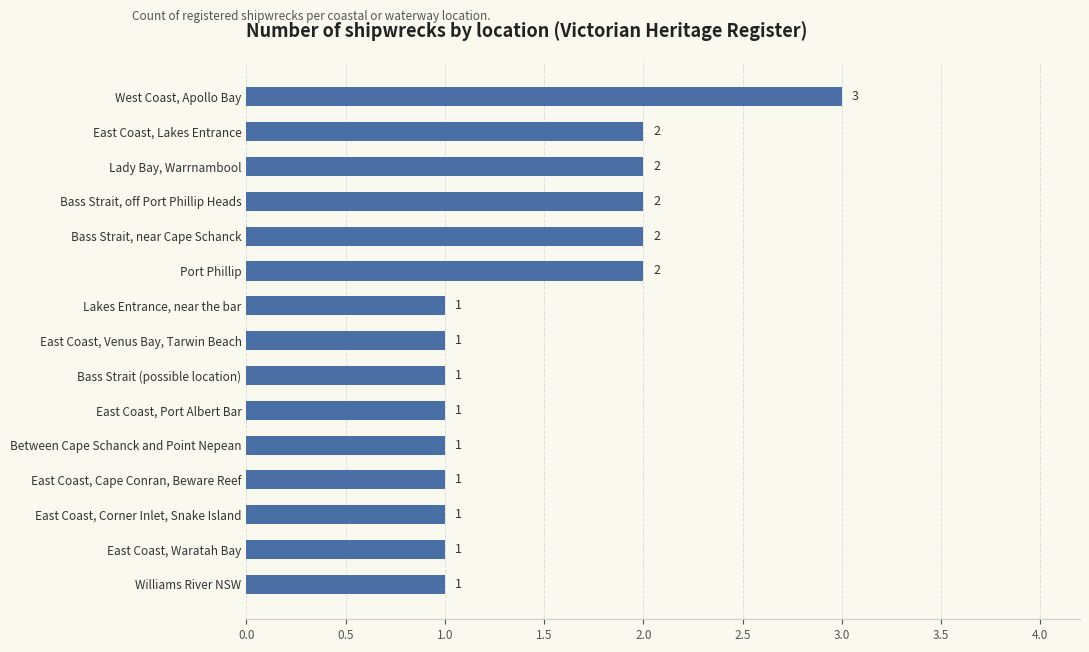

What is the greatest value displayed?

3